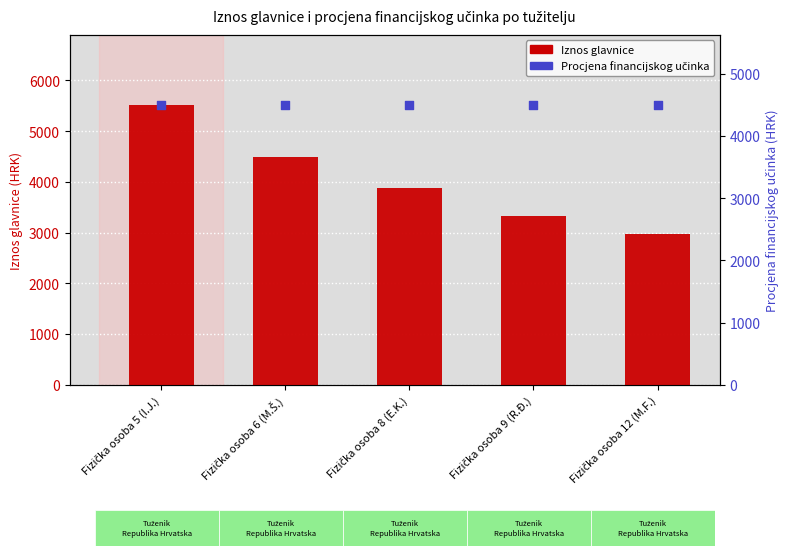

Is the value of Iznos glavnice at Fizička osoba 6 (M.Š.) greater than the value of Procjena financijskog učinka at Fizička osoba 9 (R.Đ.)?

No